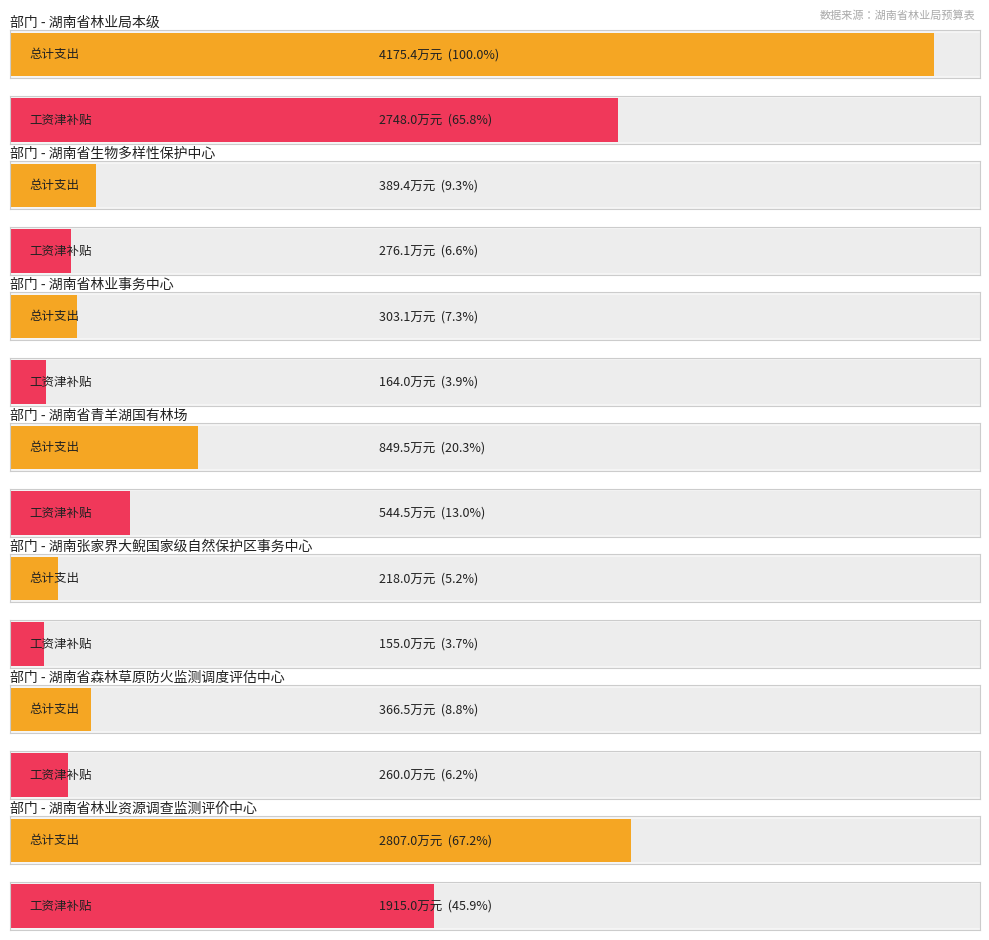

Reading left to right, list all the values displayed in this chart.

Average utilization: 4175.4	389.4	303.1	849.5	218.0	366.5	2807.0
Maximum utilization: 2748.0	276.1	164.0	544.5	155.0	260.0	1915.0